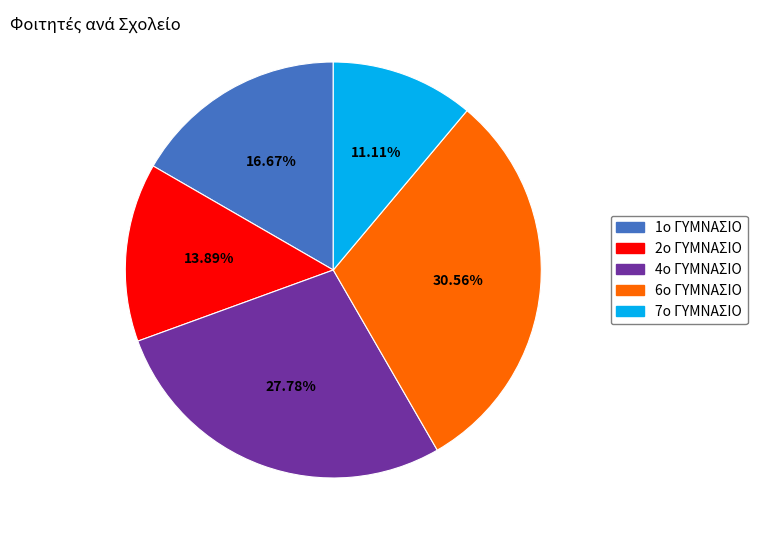

Is there a majority slice in this chart?

No